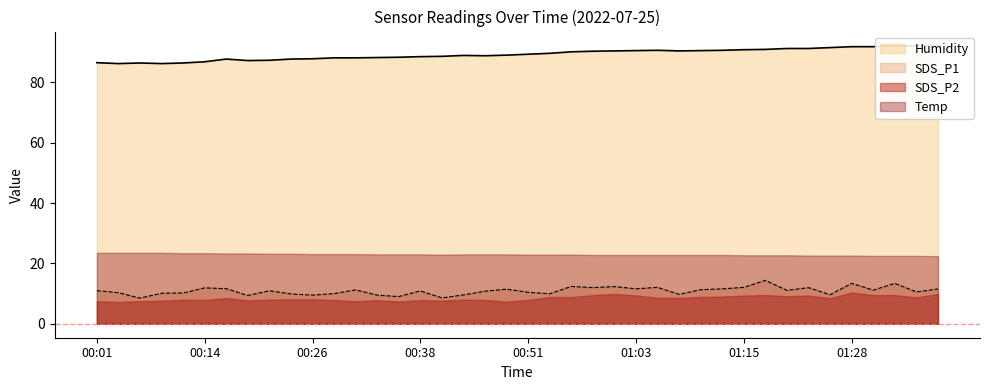

What is the maximum value for SDS_P1?

14.4